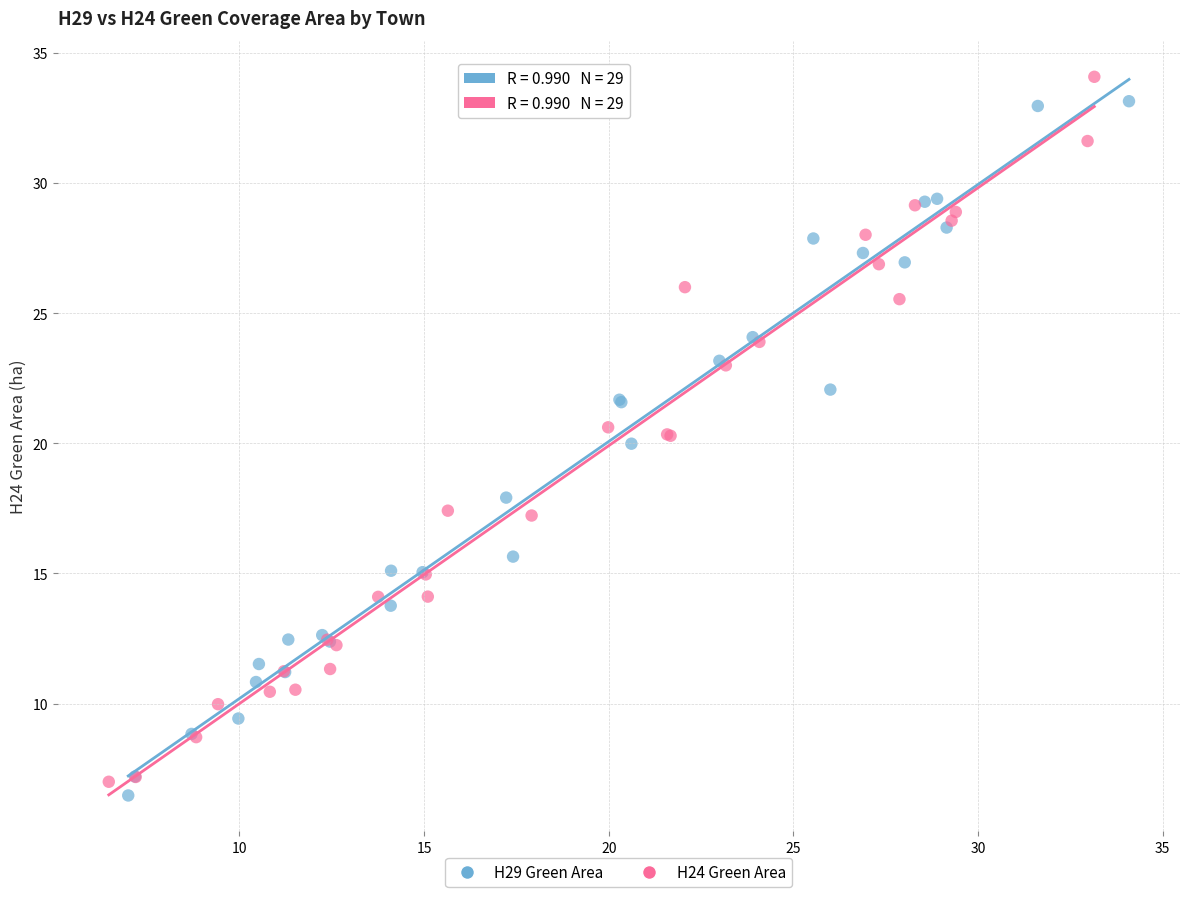

What are all the series names shown in the legend?

H29 Green Area, H24 Green Area